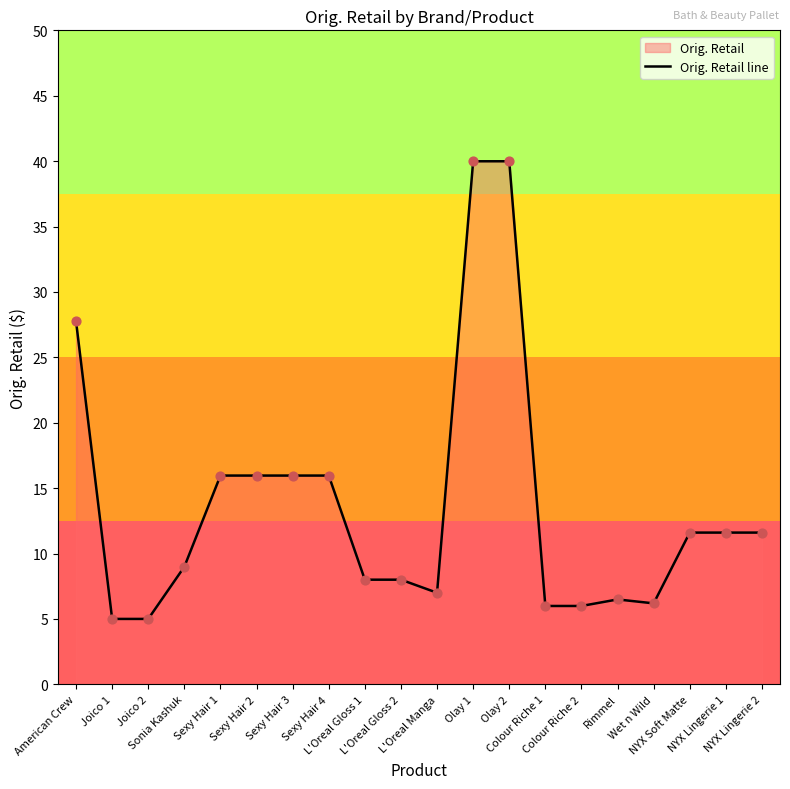

Approximately how many times larger is the value at Olay 2 compared to American Crew?

1.4